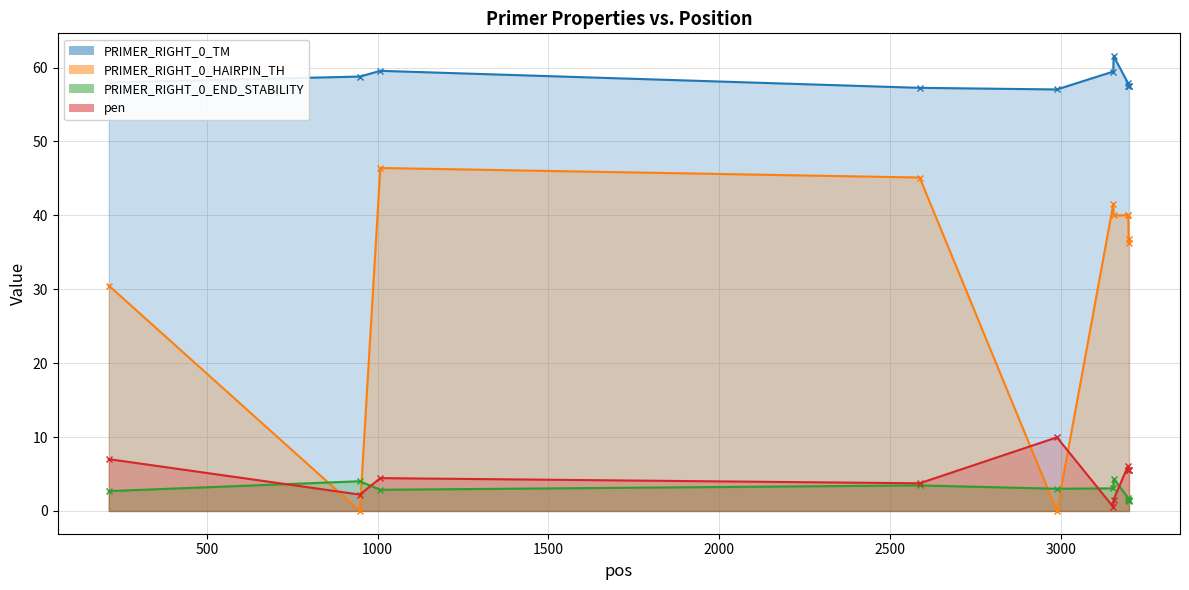

How many lines are shown in the chart?

4